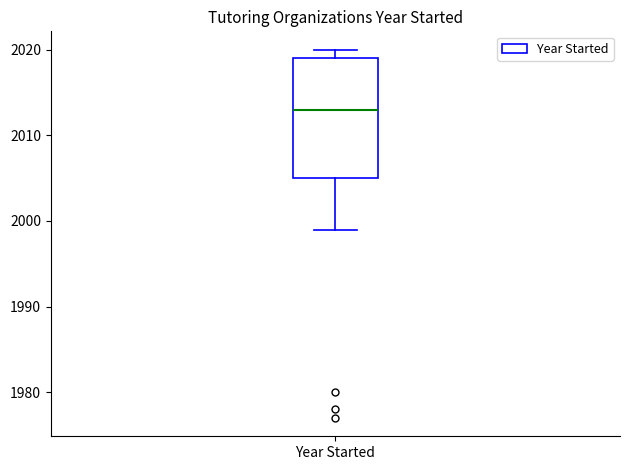

Read this box plot against the y-axis: the position of the median line, the range covered by the box, and the ends of both whiskers. The values are not printed on the chart, so give them approximately, as read against the axis.

median 2013, box 2005 to 2019, whiskers 1999 to 2020